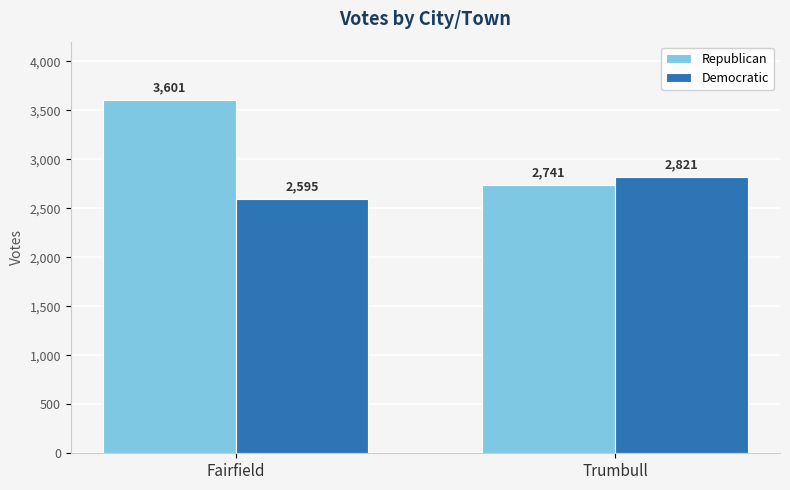

What is the difference between the highest and lowest values at Trumbull?

80